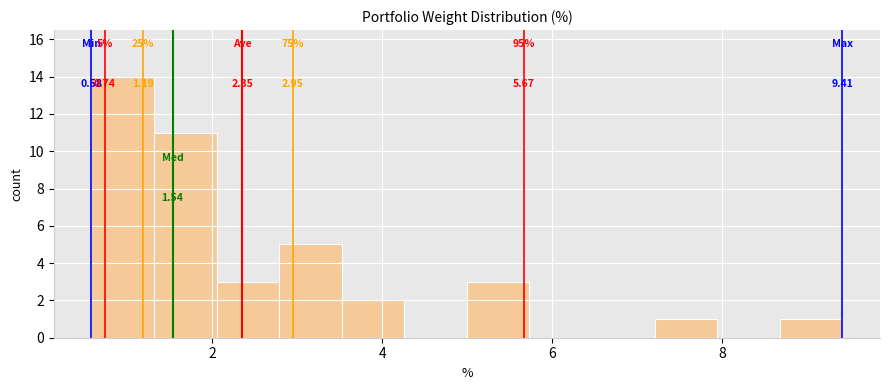

Around what value on the x-axis is the tallest bar? Give the approximate position of its centre, as read against the axis.

1.0